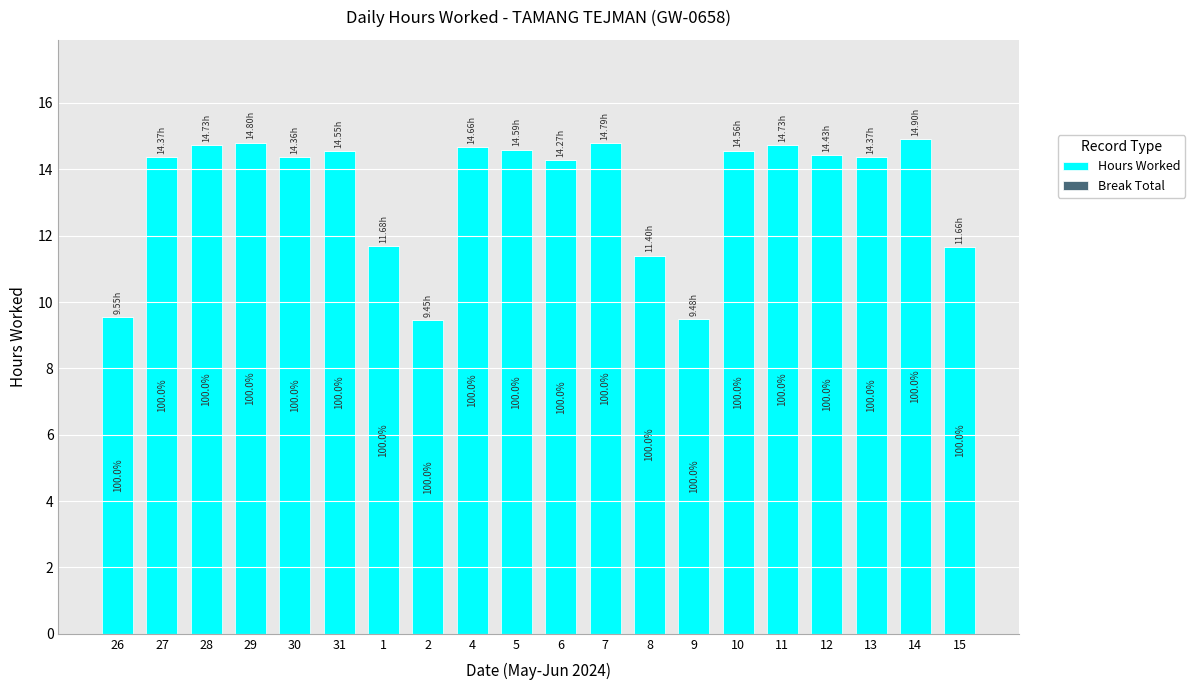

What is the maximum value shown in the chart?

14.9